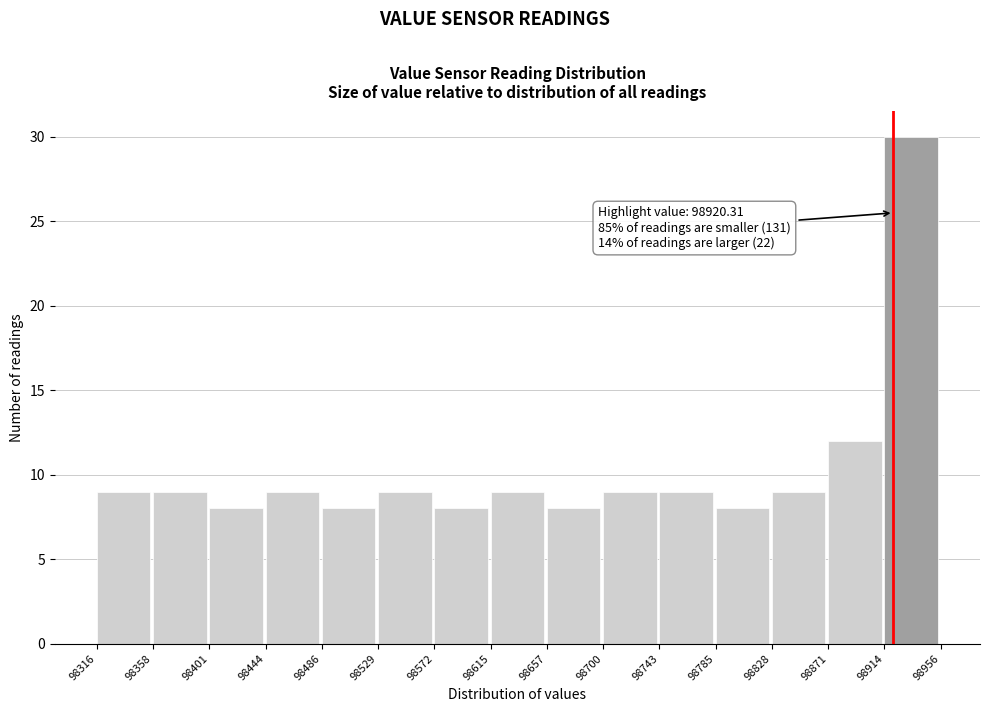

Over which range of the x-axis is the bar tallest?

98914 to 98956